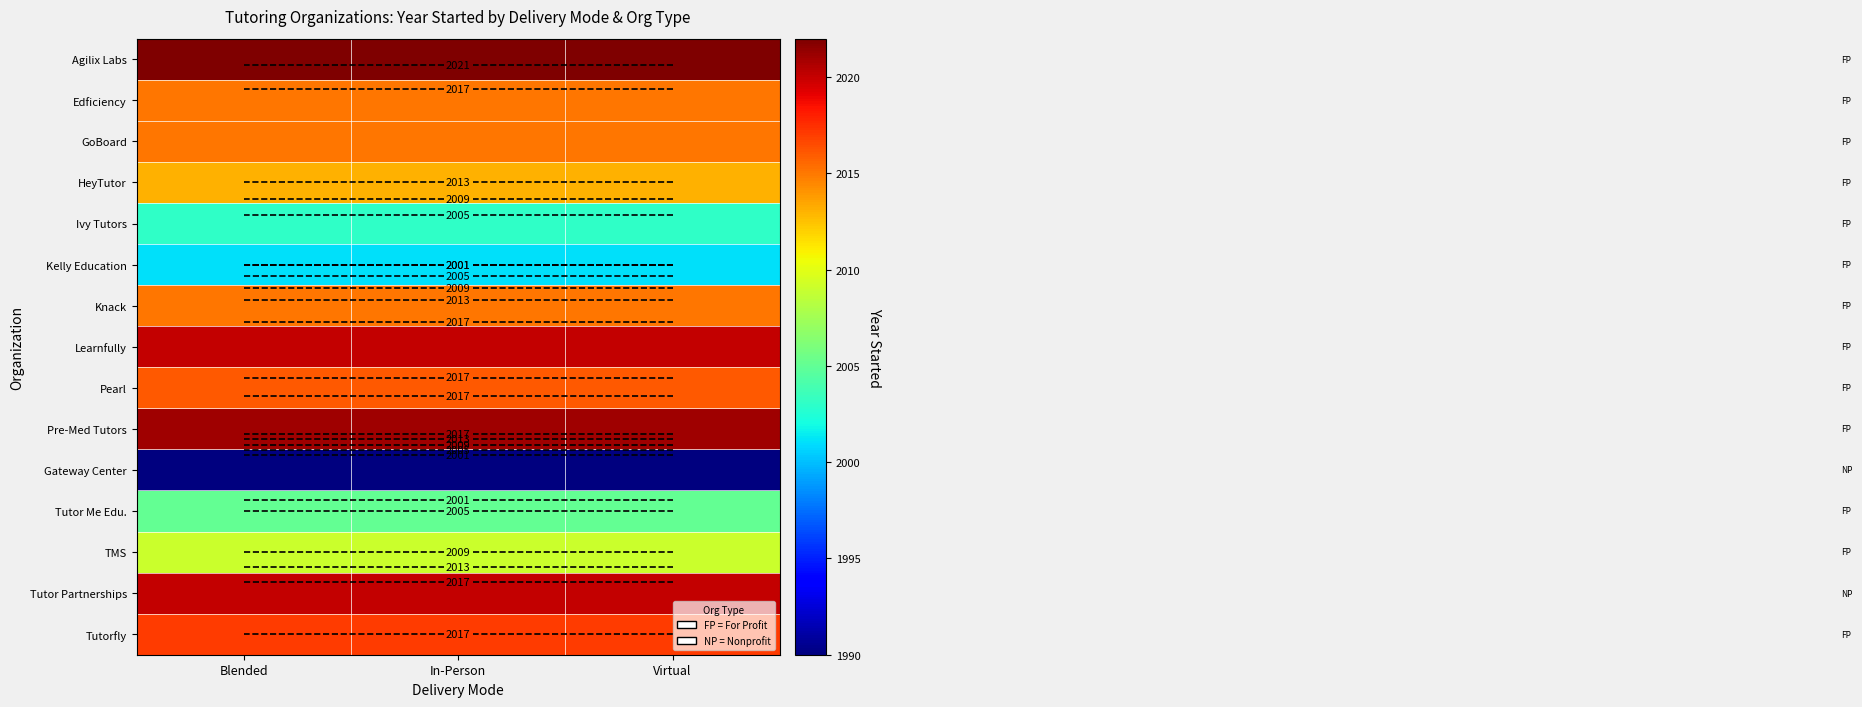

At which category is the sum across all series the highest?

Blended